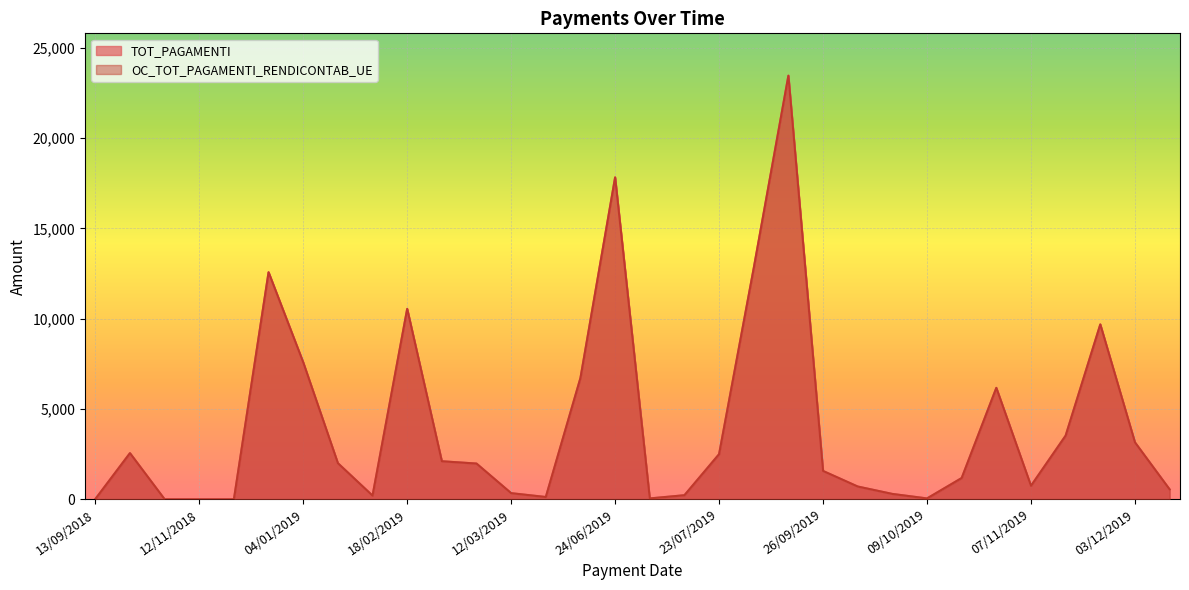

Reading left to right, what are all the values shown in this chart?

TOT_PAGAMENTI: 15.0	2557.0	5.0	5.0	5.0	12567.7	7581.2	2001.1	205.0	10540.0	2108.0	1980.6	342.1	129.8	6718.7	17816.0	50.8	228.6	2500.0	12793.6	23445.4	1571.5	710.3	300.0	50.9	1180.0	6170.0	748.5	3525.8	9680.0	3154.2	551.6
OC_TOT_PAGAMENTI_RENDICONTAB_UE: 15.0	2557.0	5.0	5.0	5.0	12567.7	7581.2	2001.1	205.0	10540.0	2108.0	1980.6	342.1	129.8	6718.7	17816.0	50.8	228.6	2500.0	12793.6	23445.4	1571.5	710.3	300.0	50.9	1180.0	6170.0	748.5	3525.8	9680.0	3154.2	551.6